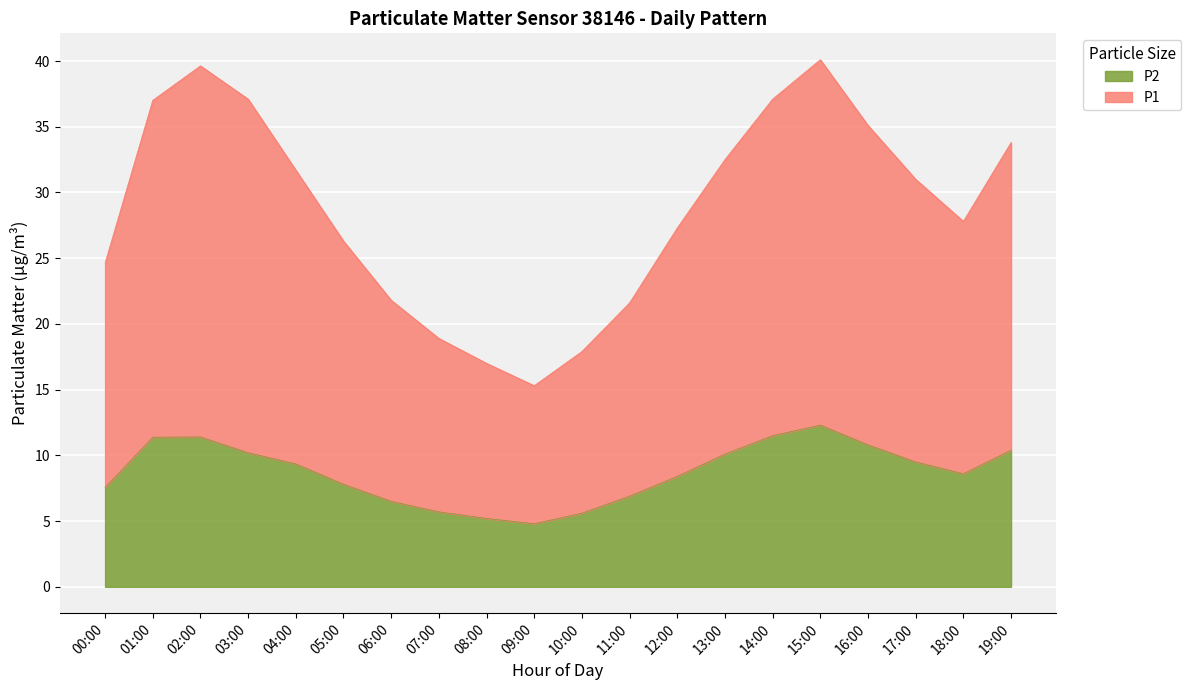

True or false: P1 and P2 intersect in this chart.

False